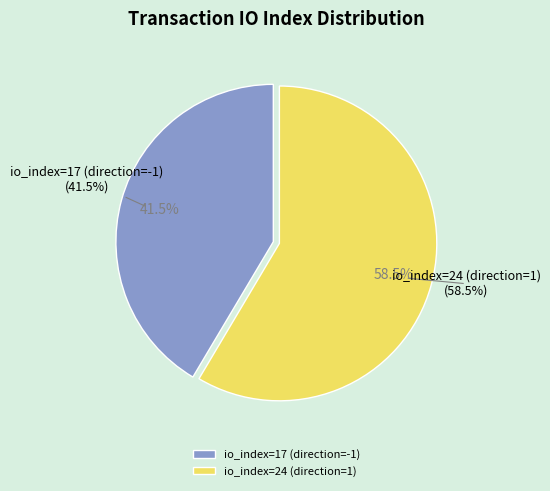

Does io_index=24 (direction=1) account for over 50% of the chart?

Yes